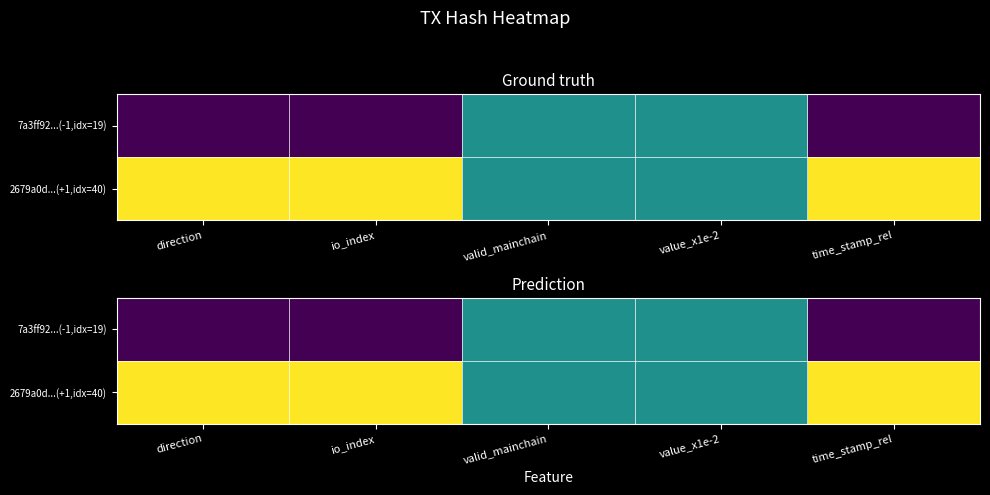

Which series has the largest range (max minus min)?

7a3ff92...(-1,idx=19)